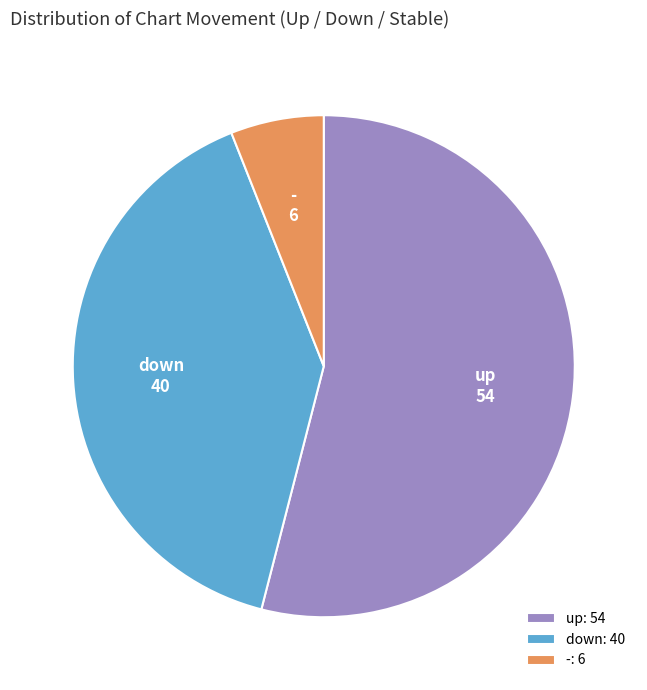

Is it true that up is 60% of the pie?

False